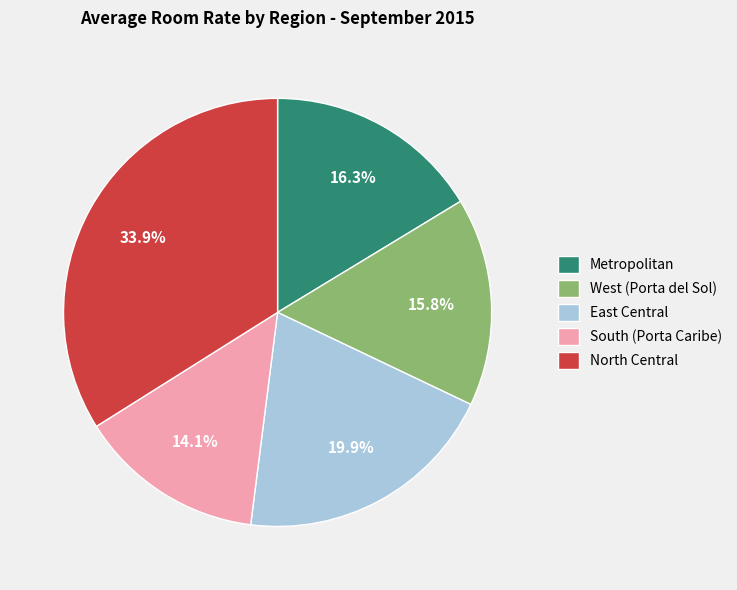

Does East Central represent more than half of the total?

No